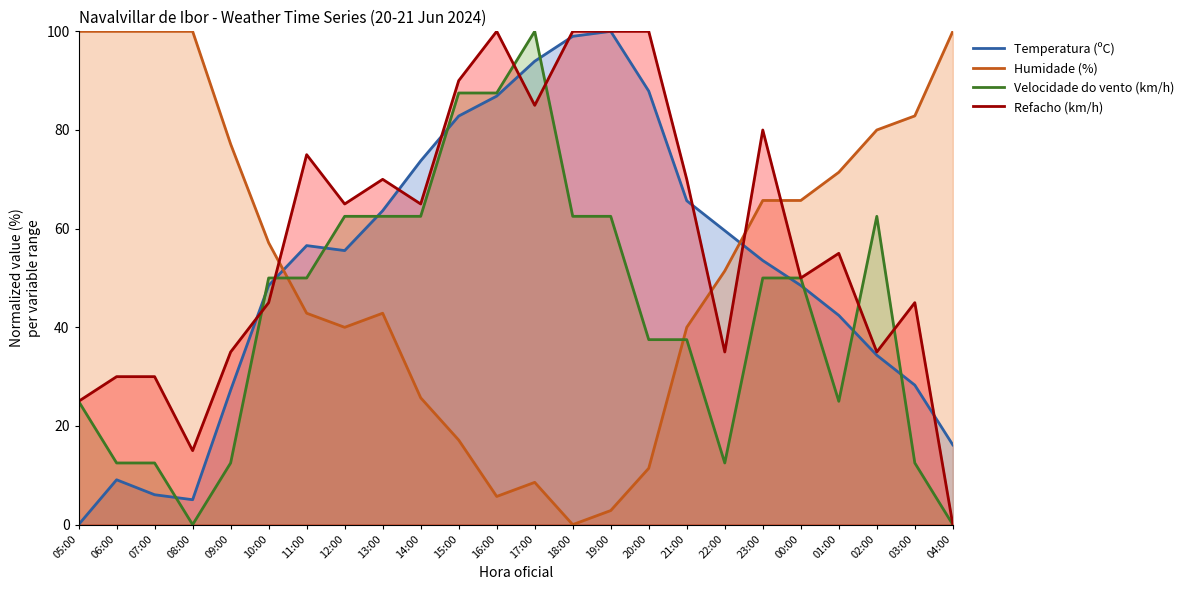

Which series changed the most between 16:00 and 22:00?

Velocidade do vento (km/h)